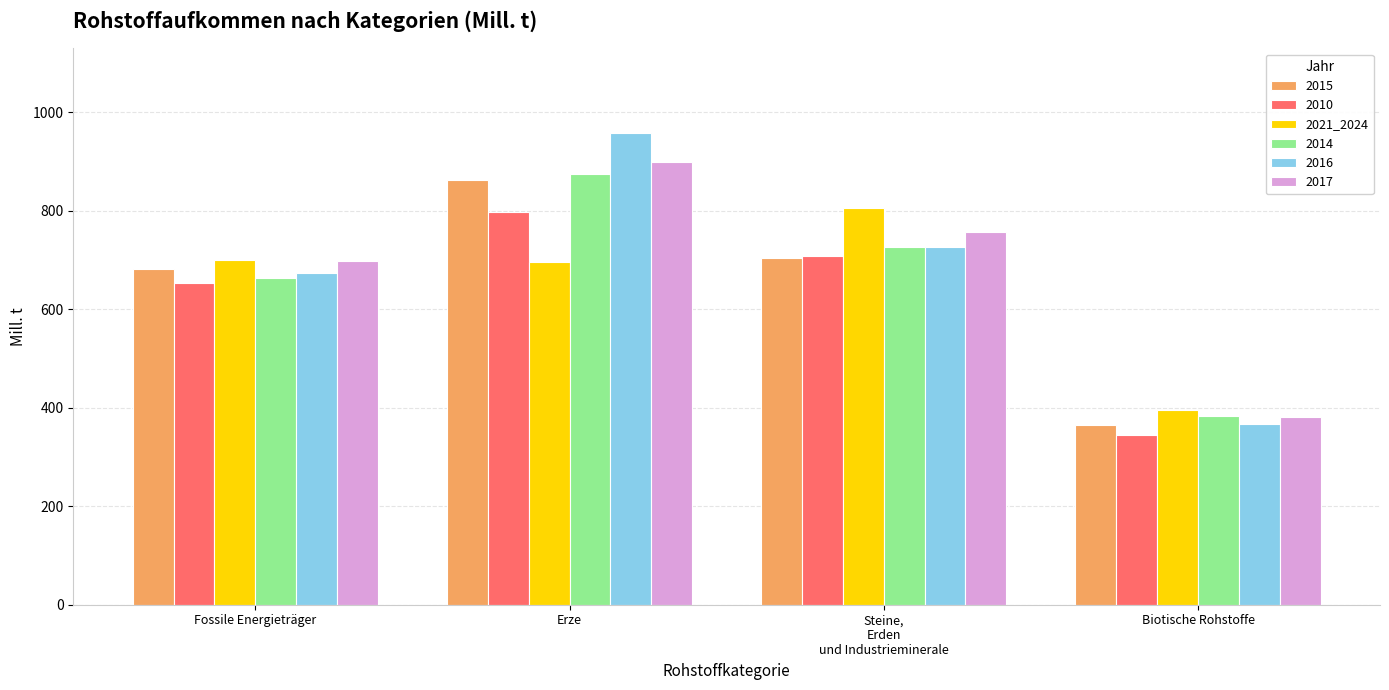

What position from the left is Steine,
Erden
und Industrieminerale?

3